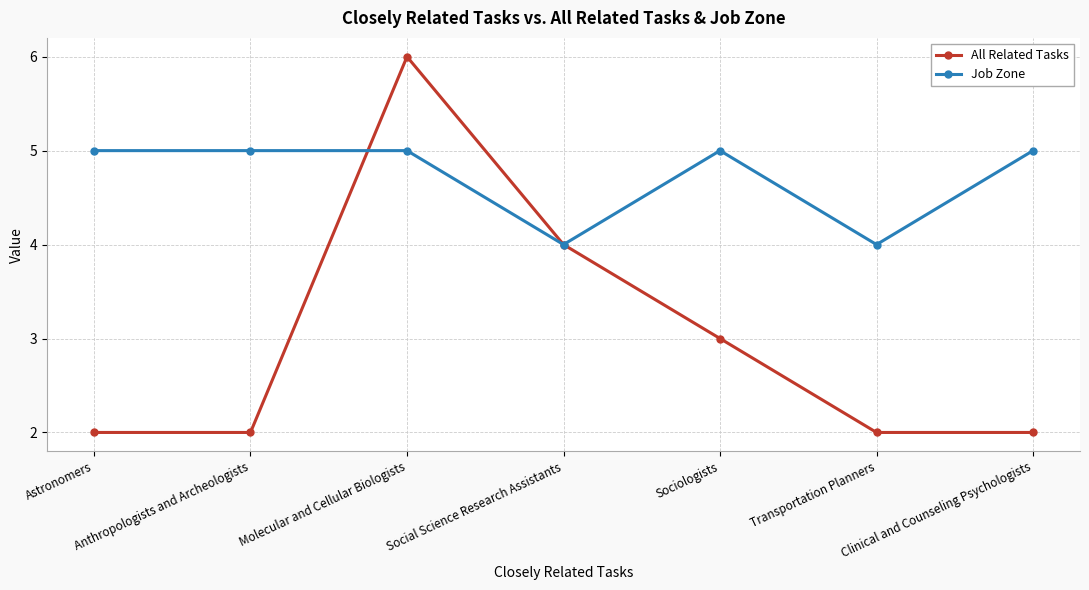

What is the spread (max minus min) of values at Anthropologists and Archeologists?

3